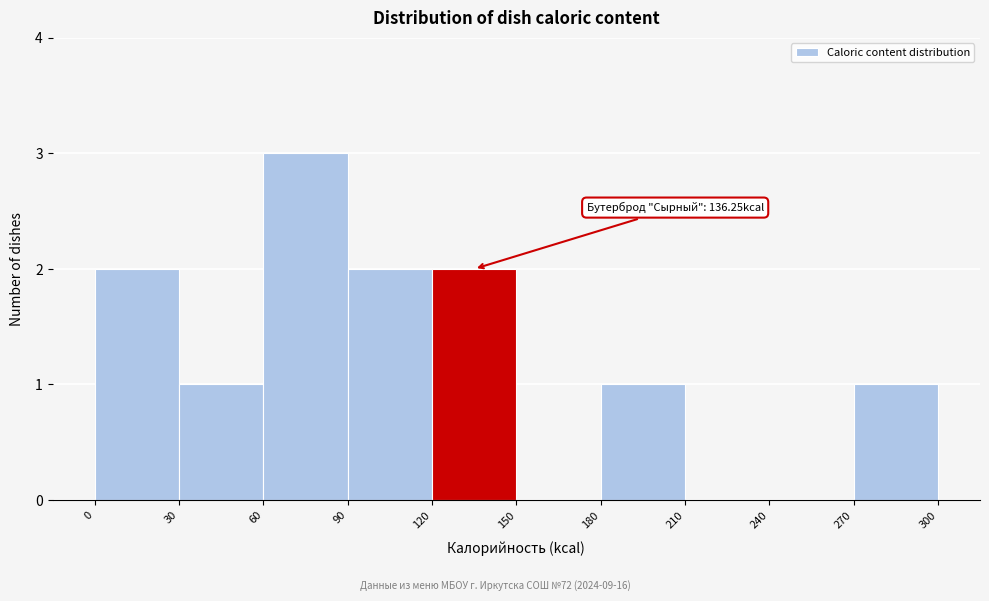

Over which range of the x-axis is the bar tallest?

60 to 90